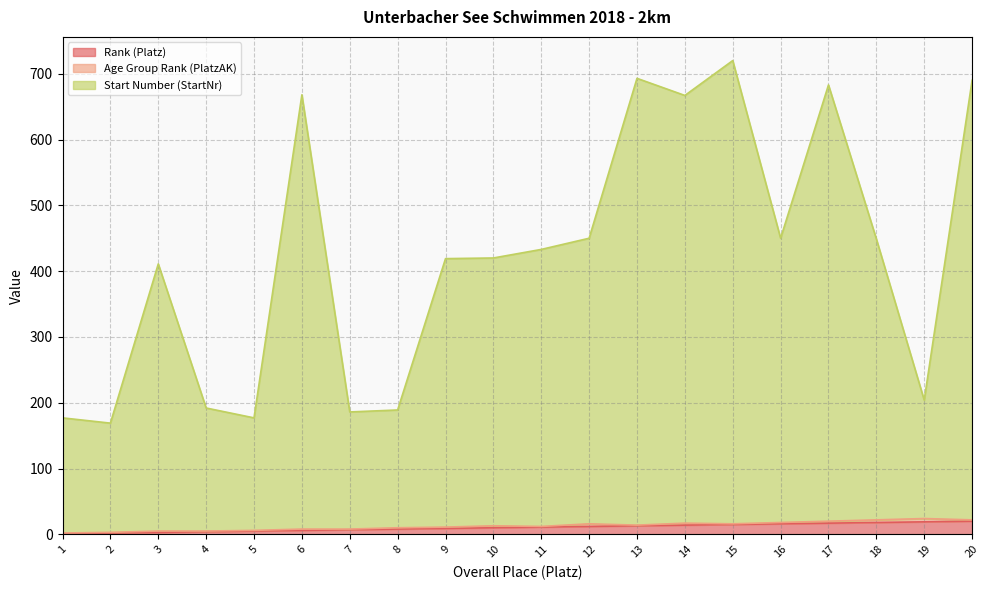

Rank the categories by Rank (Platz) value from lowest to highest.

1, 2, 3, 4, 5, 6, 7, 8, 9, 10, 11, 12, 13, 14, 15, 16, 17, 18, 19, 20